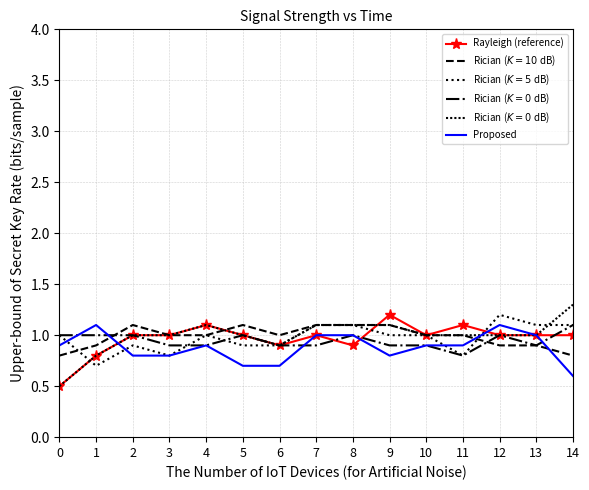

What is the difference between the maximum and minimum values in the Rayleigh (reference) series?

0.7